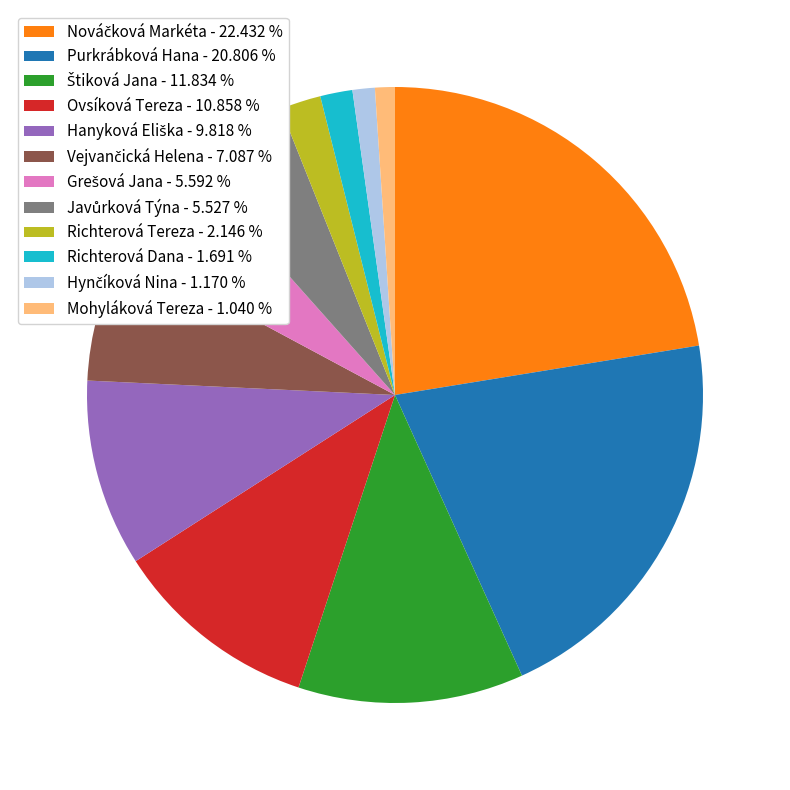

Does Richterová Dana - 1.691 % represent more than half of the total?

No